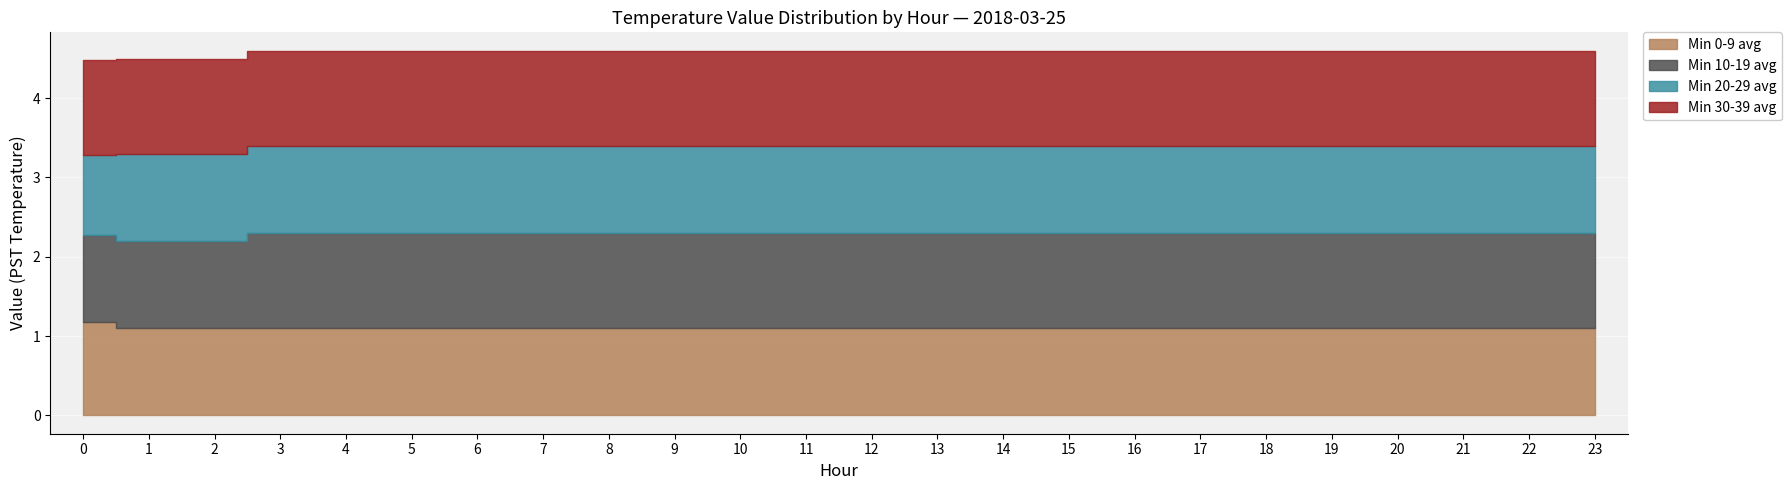

What is the minimum value shown in the chart?

1.0